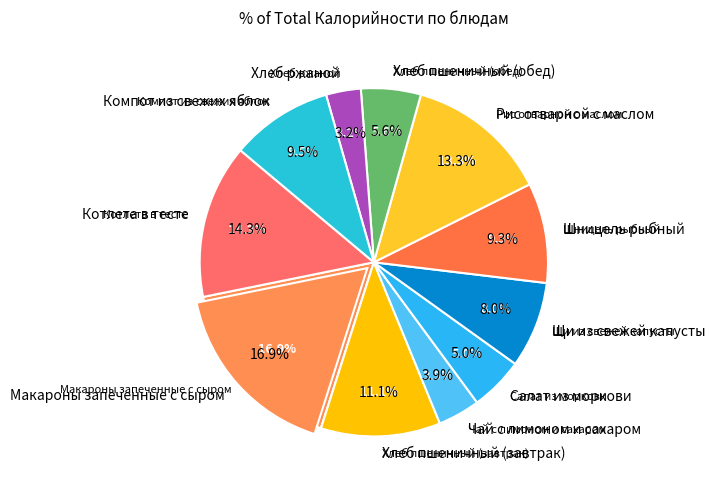

Which category has the biggest portion of the pie?

Макароны запеченные с сыром